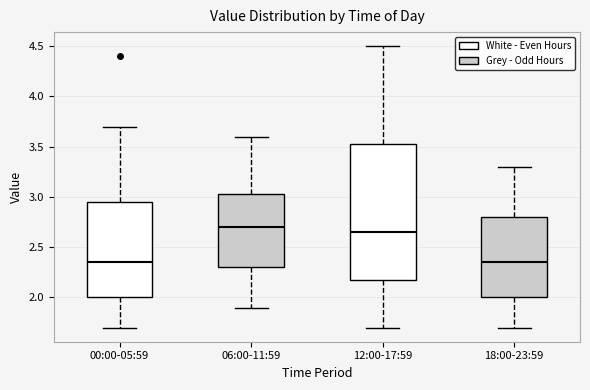

Reading left to right, transcribe this box plot: for each box, give where its median line is, the range the box spans, and where its two whiskers end, as read against the y-axis. The values are not printed on the chart, so give them approximately, as read against the axis.

00:00-05:59: median 2.35, box 2.00 to 2.95, whiskers 1.70 to 3.70
06:00-11:59: median 2.70, box 2.30 to 3.05, whiskers 1.90 to 3.60
12:00-17:59: median 2.65, box 2.20 to 3.55, whiskers 1.70 to 4.50
18:00-23:59: median 2.35, box 2.00 to 2.80, whiskers 1.70 to 3.30